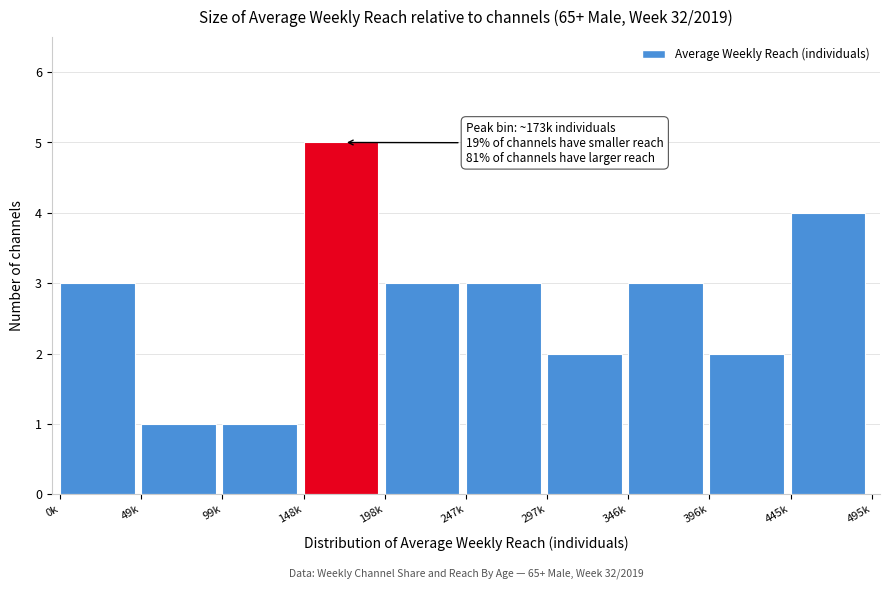

Reading left to right, what are all the values shown in this chart?

3	1	1	5	3	3	2	3	2	4